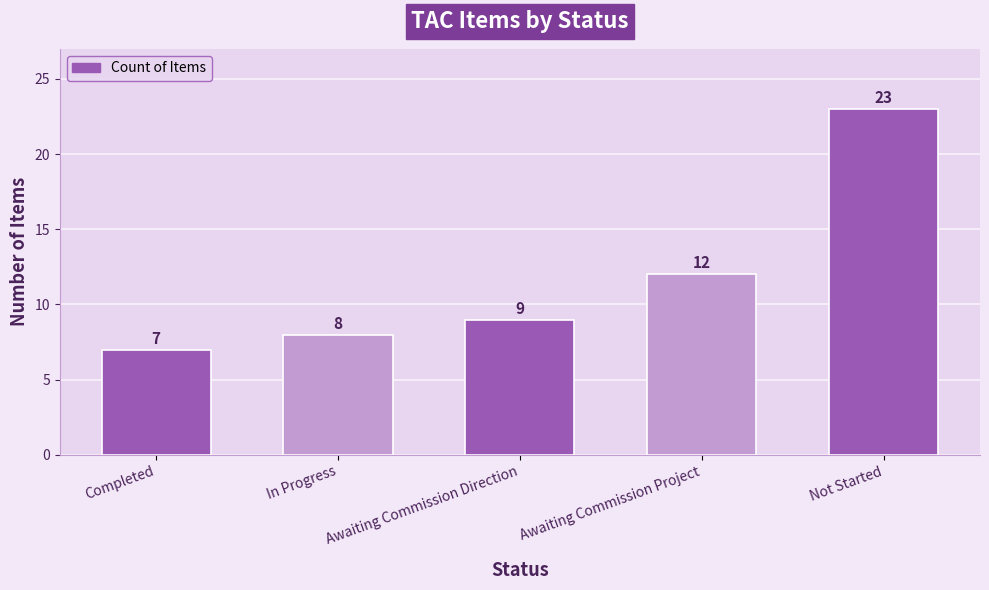

What is the maximum value shown in the chart?

23